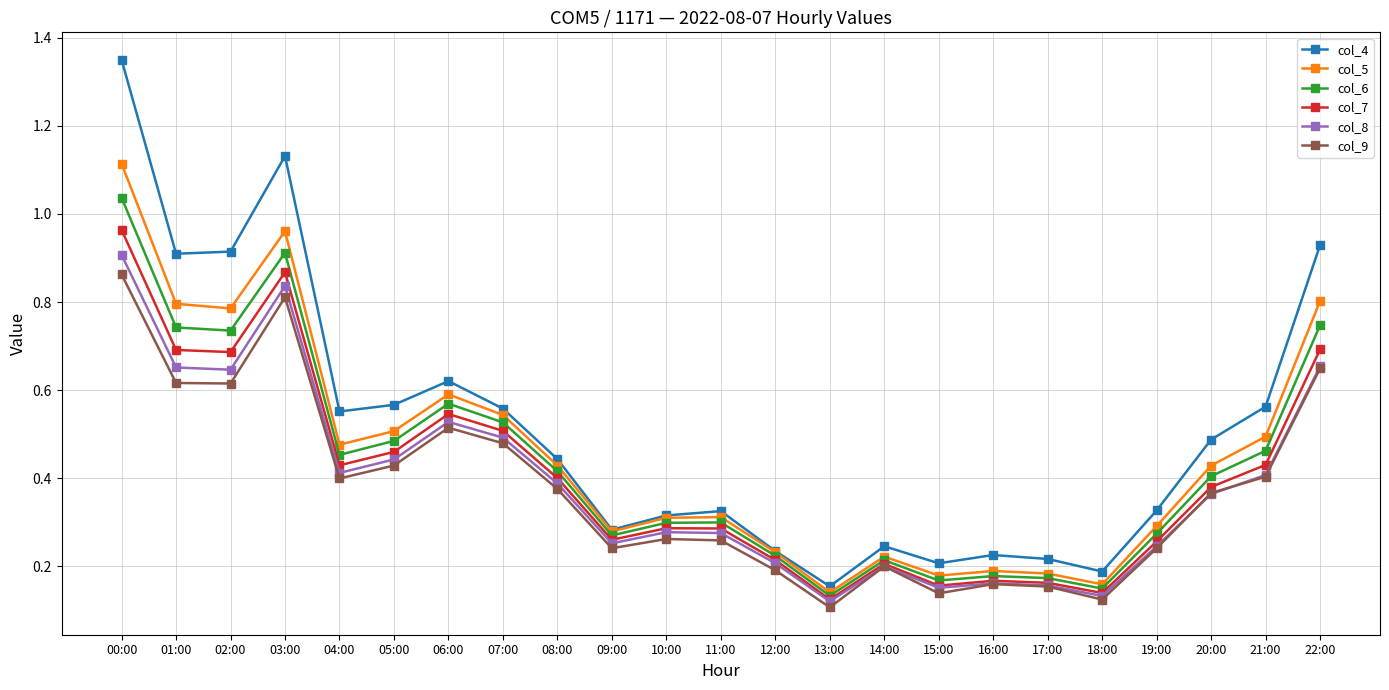

What is the label of the 20th point from the right?

03:00